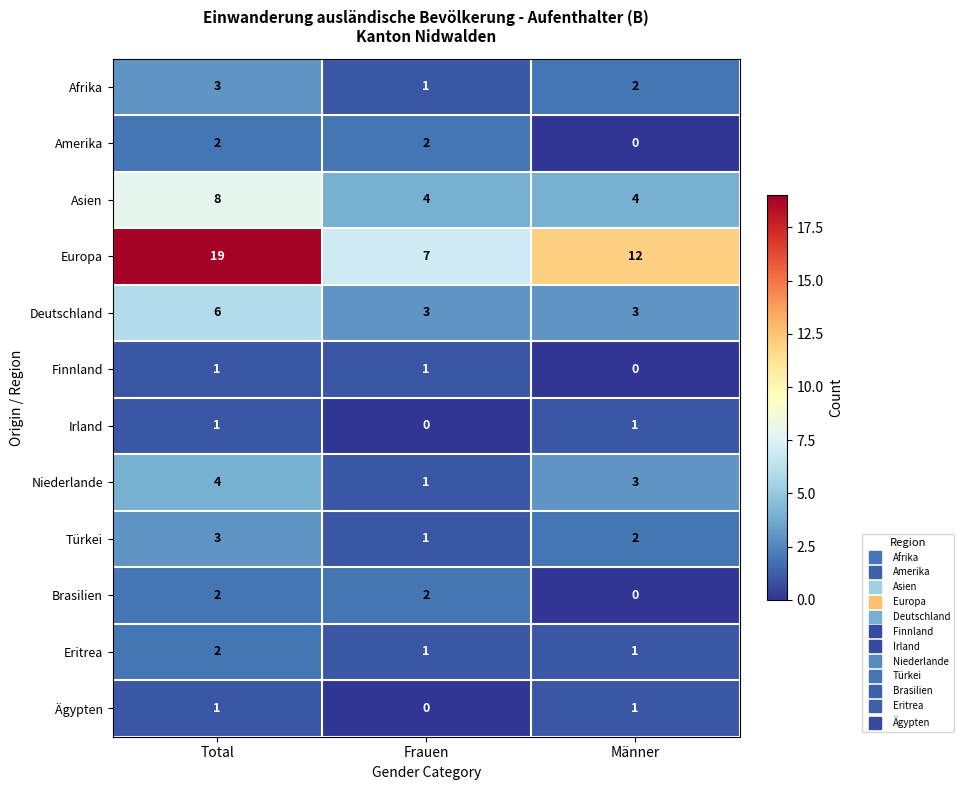

The value of Asien at Männer is 4. True or false?

True